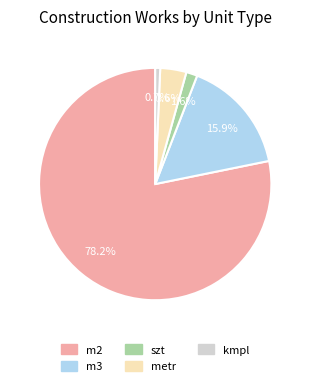

To the nearest percent, what is the difference between the m2 and szt slice percentages?

77%